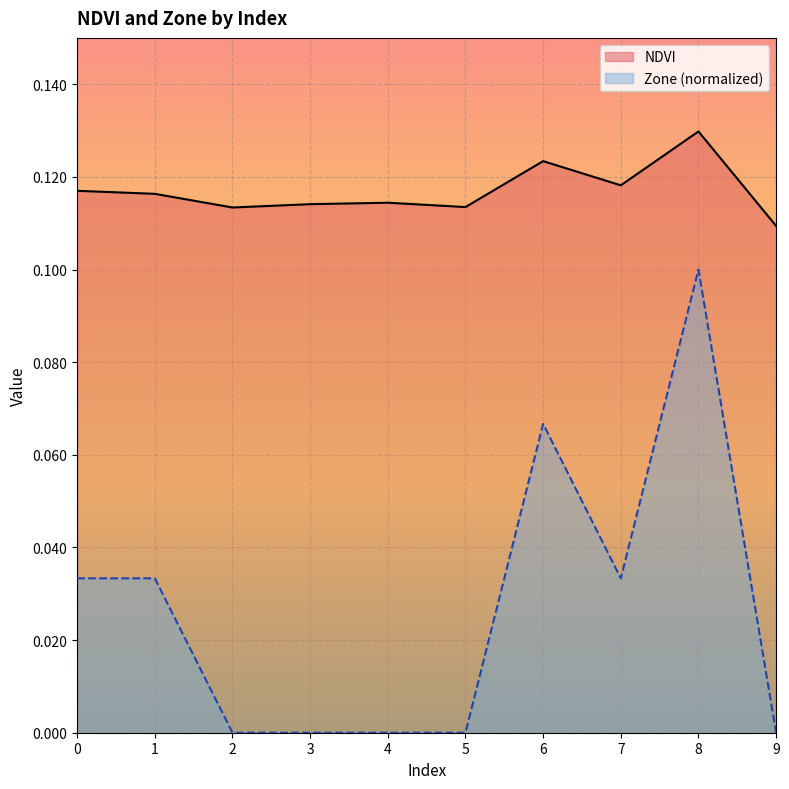

Rank the series by their maximum value, from lowest to highest.

Zone (normalized), NDVI